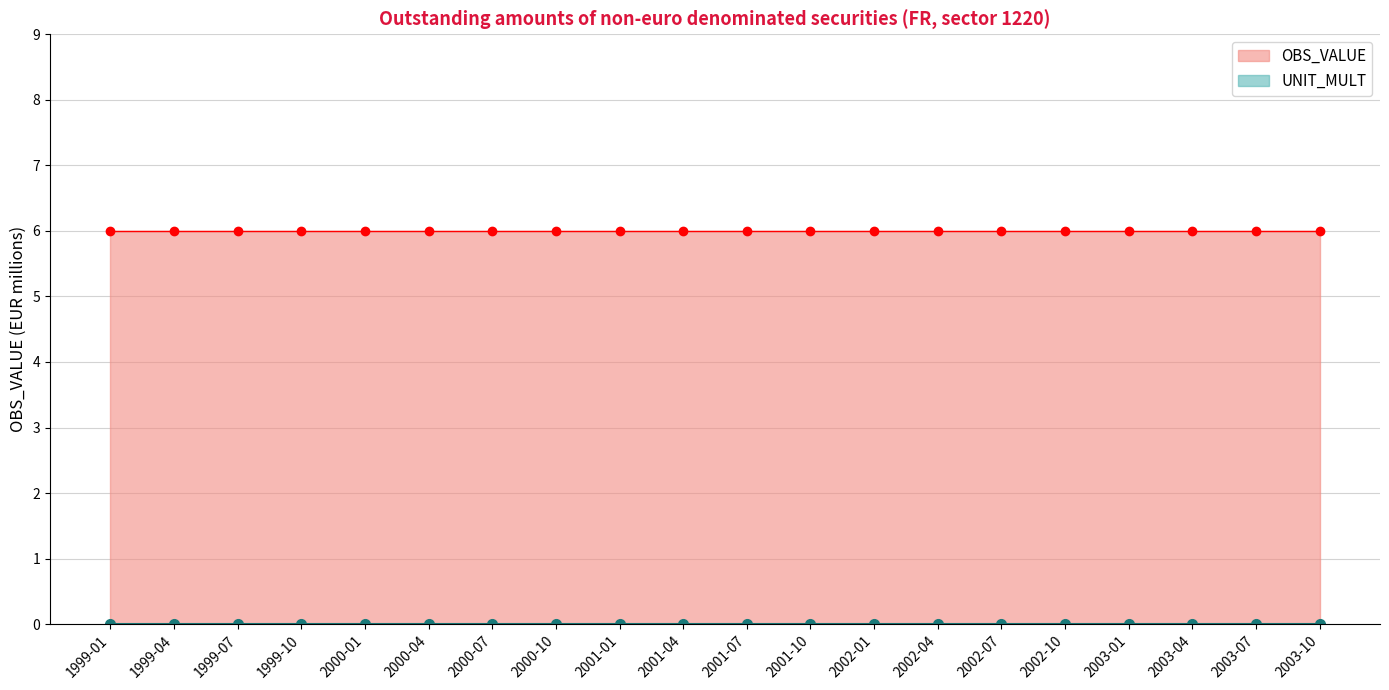

Which series changed the most between 1999-01 and 2003-04?

OBS_VALUE